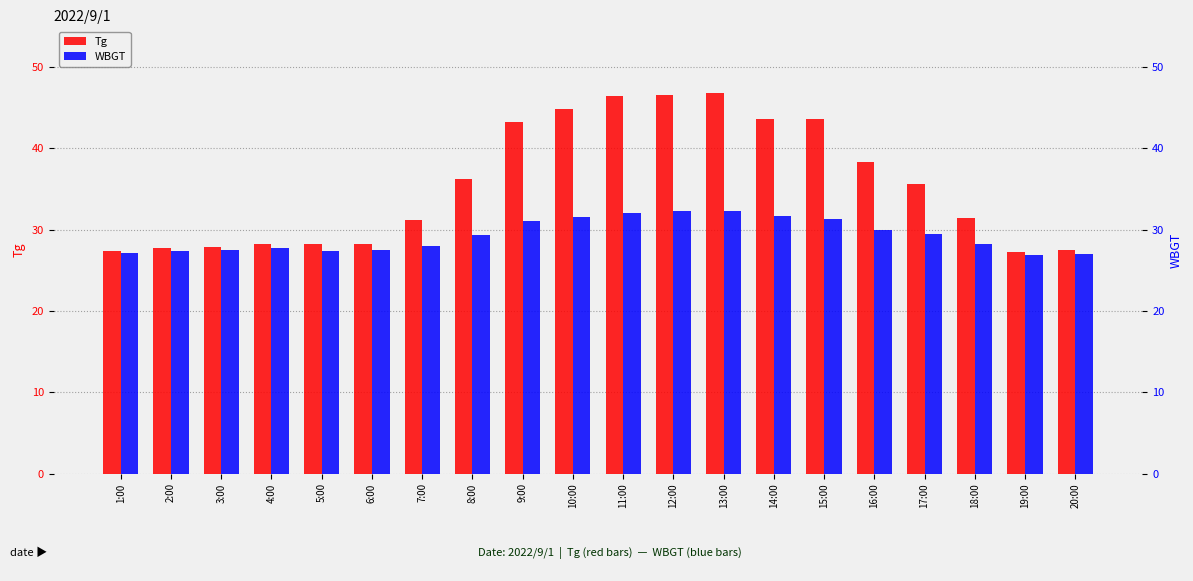

What is the value of the WBGT bar at the 3rd from the left?

27.5